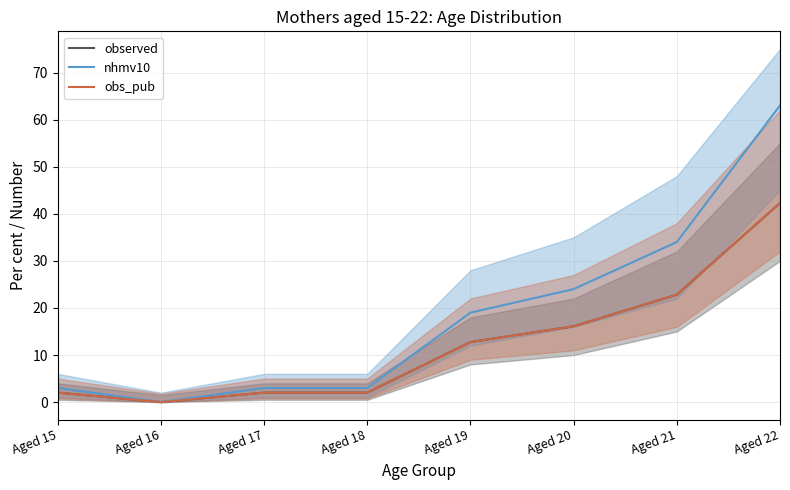

Where does the nhmv10 series first go above 19?

Aged 20